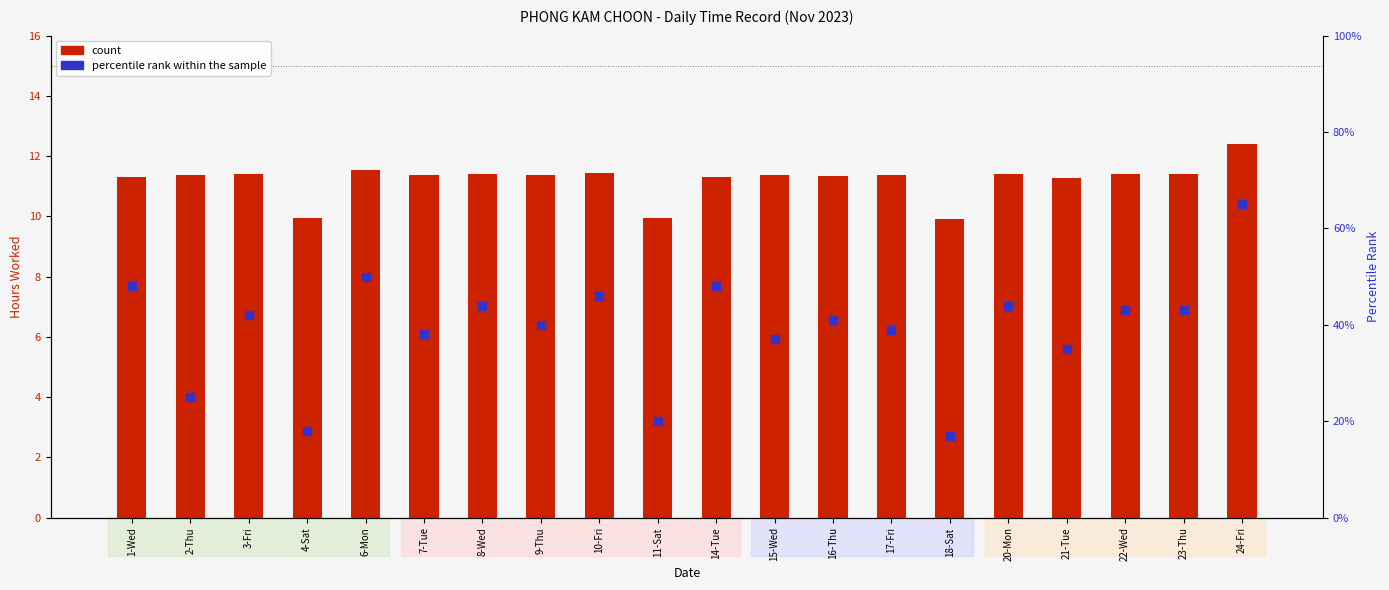

Which series reaches the maximum Y coordinate?

percentile rank within the sample